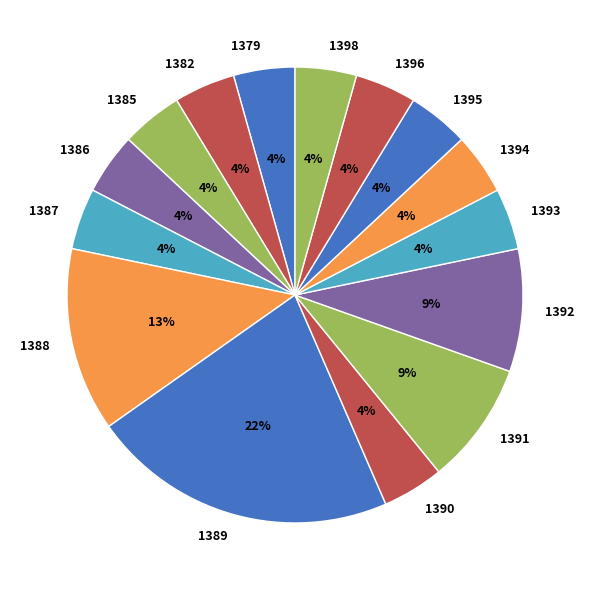

Does any single category account for the majority?

No